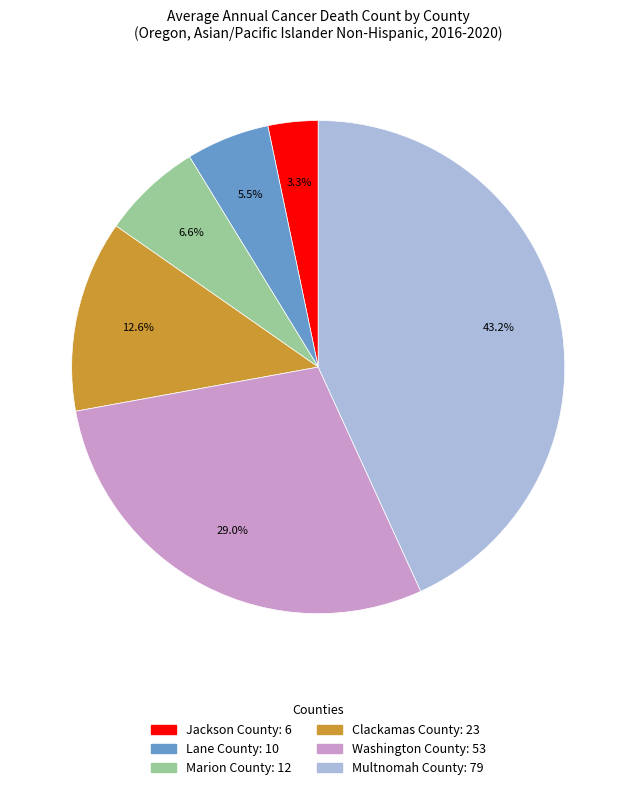

Does Clackamas County represent more than half of the total?

No